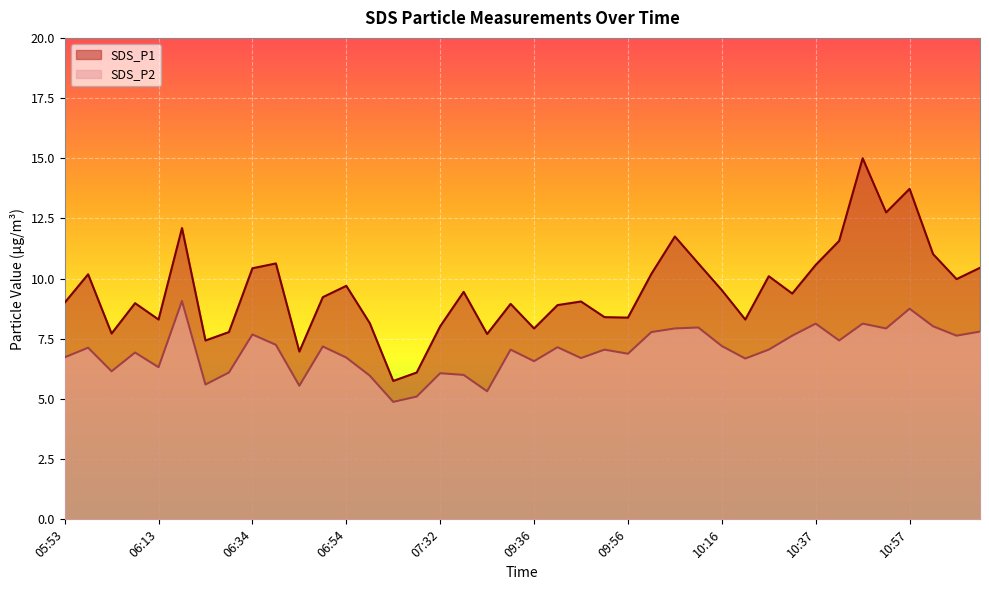

Reading left to right, what are all the values shown in this chart?

SDS_P1: 9.0	10.2	7.7	9.0	8.3	12.1	7.4	7.8	10.4	10.6	7.0	9.2	9.7	8.2	5.8	6.1	8.0	9.4	7.7	8.9	7.9	8.9	9.1	8.4	8.4	10.2	11.8	10.6	9.5	8.3	10.1	9.4	10.6	11.6	15.0	12.8	13.7	11.0	10.0	10.4
SDS_P2: 6.7	7.1	6.2	6.9	6.3	9.1	5.6	6.1	7.7	7.2	5.5	7.2	6.7	6.0	4.9	5.1	6.1	6.0	5.3	7.0	6.6	7.2	6.7	7.0	6.9	7.8	7.9	8.0	7.2	6.7	7.0	7.6	8.1	7.4	8.1	7.9	8.8	8.0	7.6	7.8